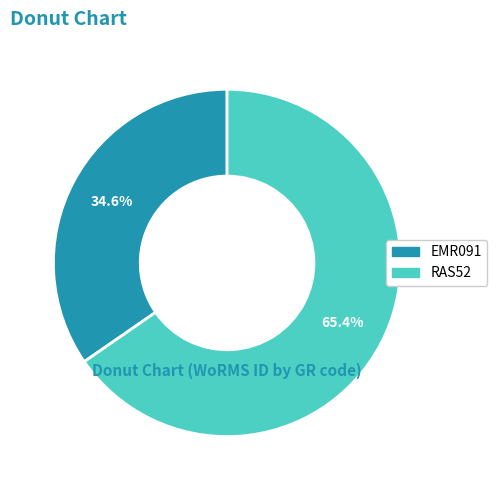

Combined, what portion of the pie is RAS52 and EMR091?

100.0%